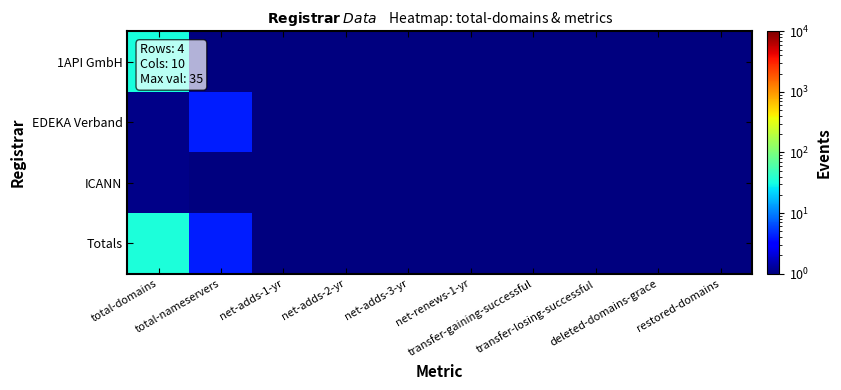

Reading left to right, extract all data points from this chart.

1API GmbH: total-domains=33.1	total-nameservers=0.1	net-adds-1-yr=0.1	net-adds-2-yr=0.1	net-adds-3-yr=0.1	net-renews-1-yr=0.1	transfer-gaining-successful=0.1	transfer-losing-successful=0.1	deleted-domains-grace=0.1	restored-domains=0.1
EDEKA Verband: total-domains=1.1	total-nameservers=4.1	net-adds-1-yr=0.1	net-adds-2-yr=0.1	net-adds-3-yr=0.1	net-renews-1-yr=0.1	transfer-gaining-successful=0.1	transfer-losing-successful=0.1	deleted-domains-grace=0.1	restored-domains=0.1
ICANN: total-domains=1.1	total-nameservers=0.1	net-adds-1-yr=0.1	net-adds-2-yr=0.1	net-adds-3-yr=0.1	net-renews-1-yr=0.1	transfer-gaining-successful=0.1	transfer-losing-successful=0.1	deleted-domains-grace=0.1	restored-domains=0.1
Totals: total-domains=35.1	total-nameservers=4.1	net-adds-1-yr=0.1	net-adds-2-yr=0.1	net-adds-3-yr=0.1	net-renews-1-yr=0.1	transfer-gaining-successful=0.1	transfer-losing-successful=0.1	deleted-domains-grace=0.1	restored-domains=0.1